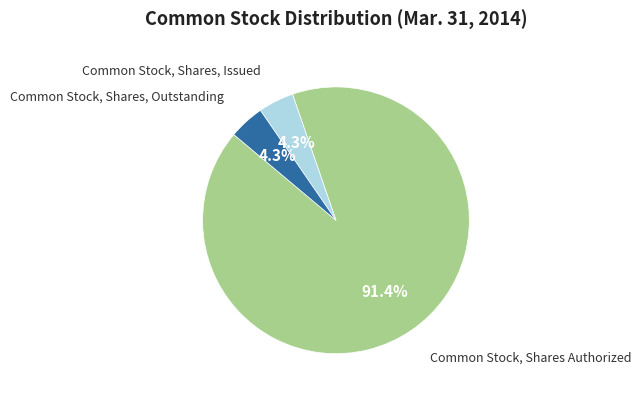

Is there a majority slice in this chart?

Yes